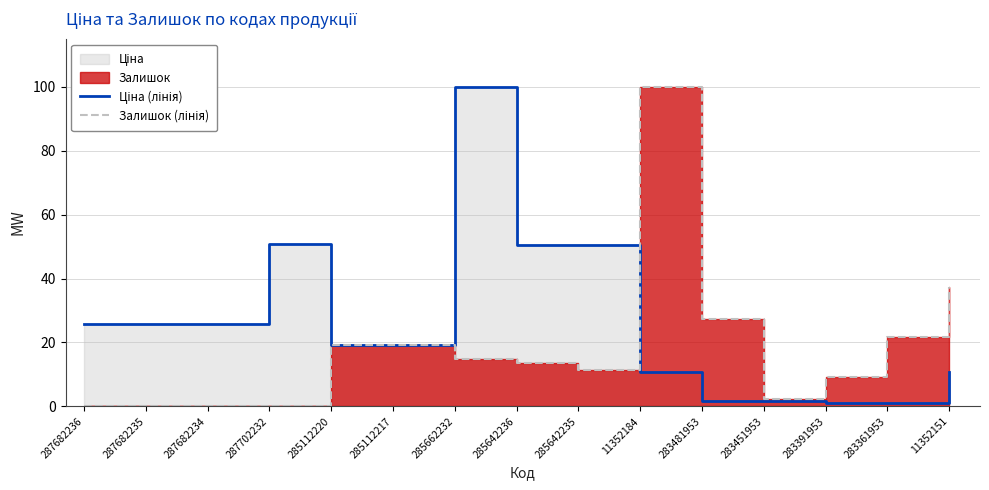

What is the value of the Ціна (лінія) point at the 5th from the left?

19.1